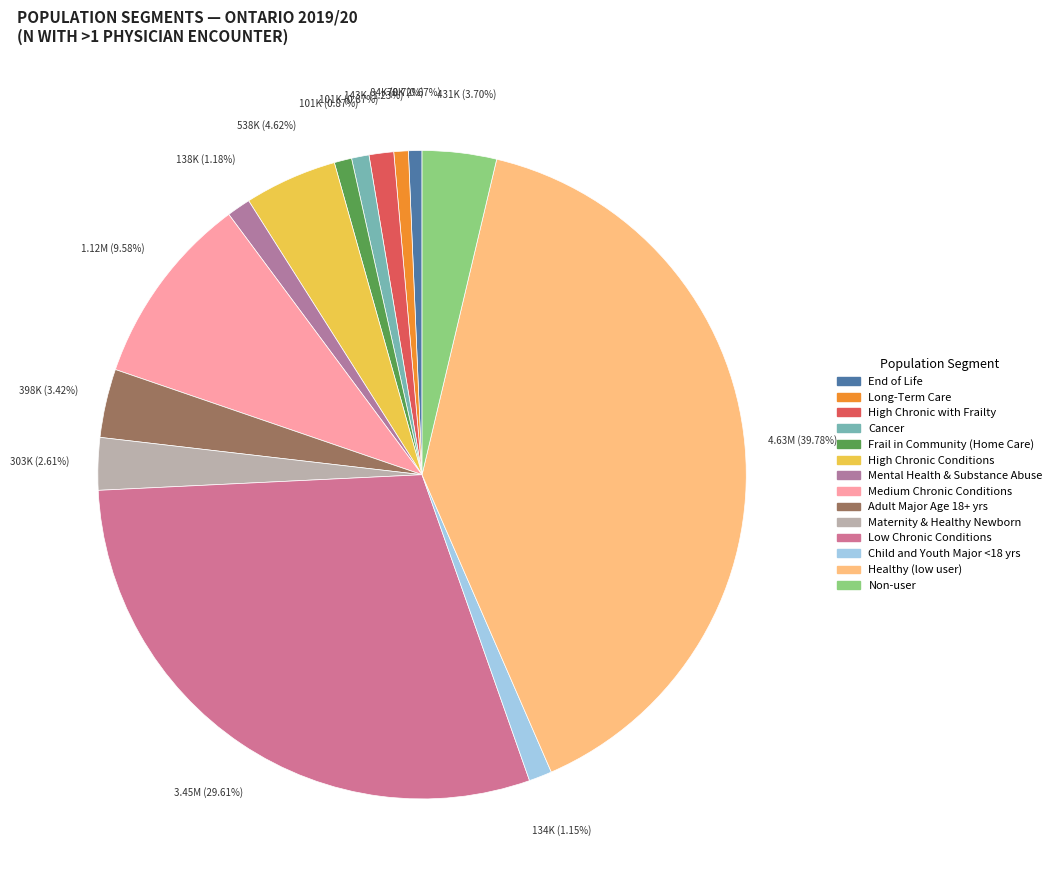

To the nearest percent, what is the average slice percentage?

7%